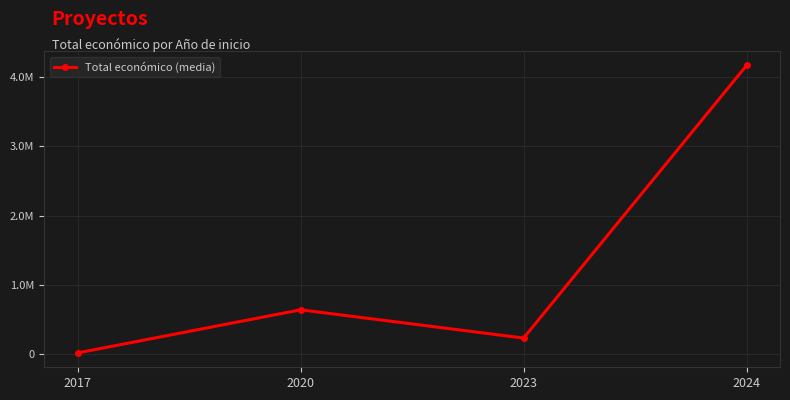

Reading right to left, what are all the values shown in this chart?

2024=4171544.5	2023=226722.2	2020=635407.0	2017=12000.0